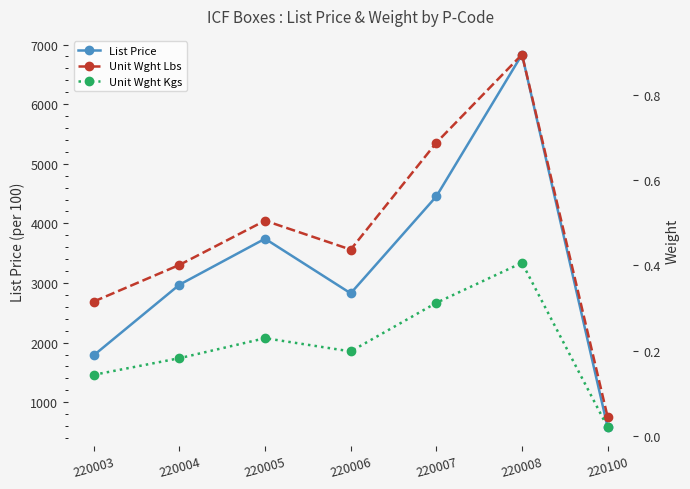

What are all the series names shown in the legend?

List Price, Unit Wght Lbs, Unit Wght Kgs